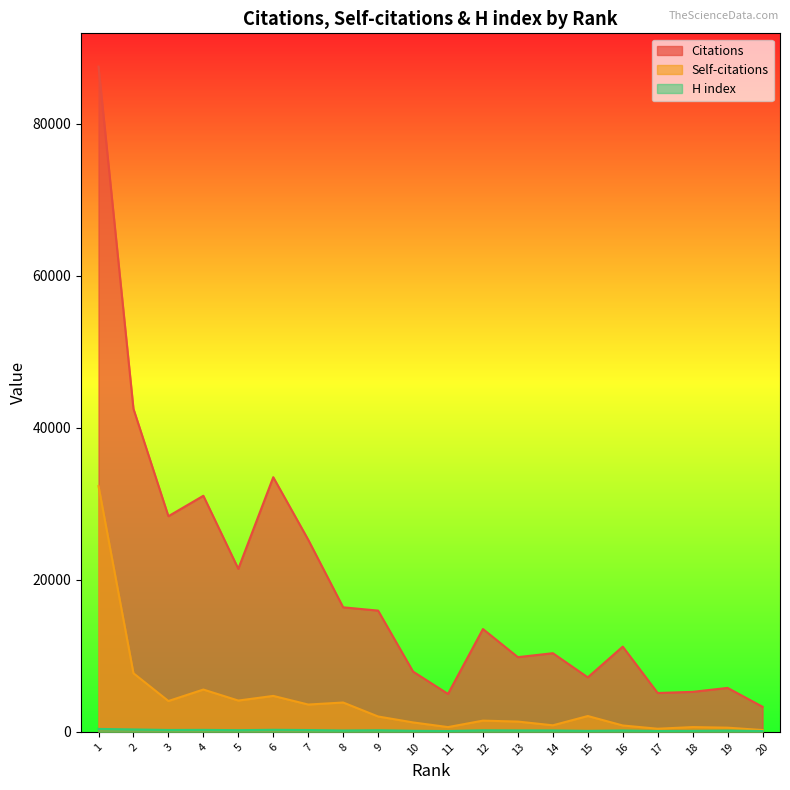

What is the value of the Self-citations point at the 2nd from the left?

7714